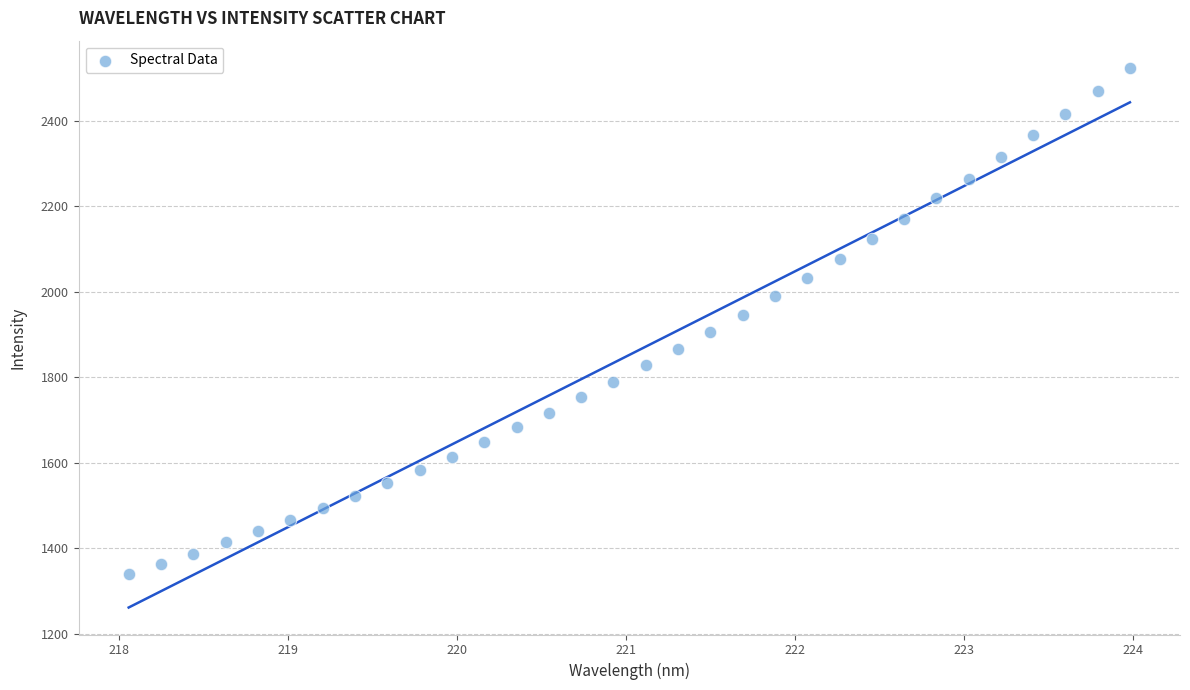

What is the range of X values (max minus min)?

5.9